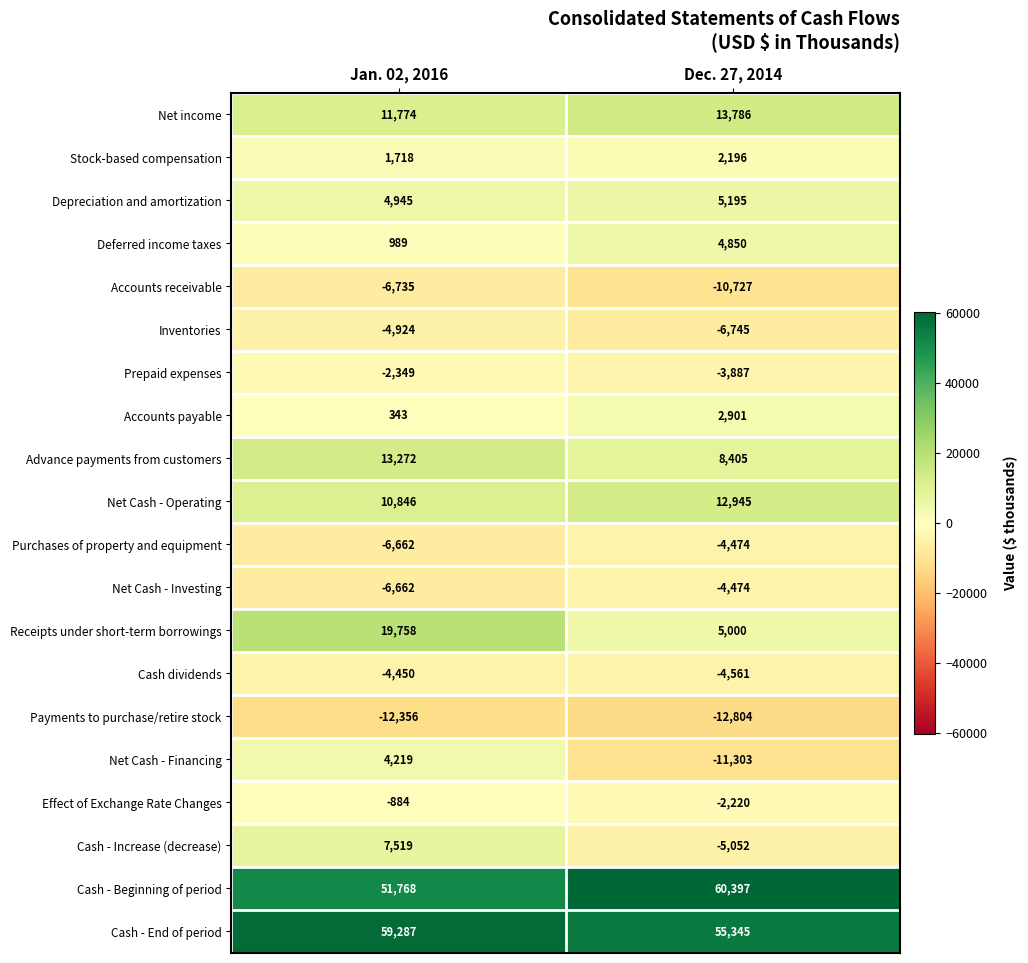

Which series has the widest spread of values?

Net Cash - Financing